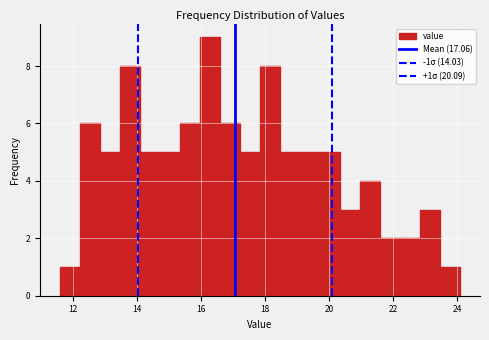

Read against the x-axis, roughly where is the centre of the tallest bar?

16.2